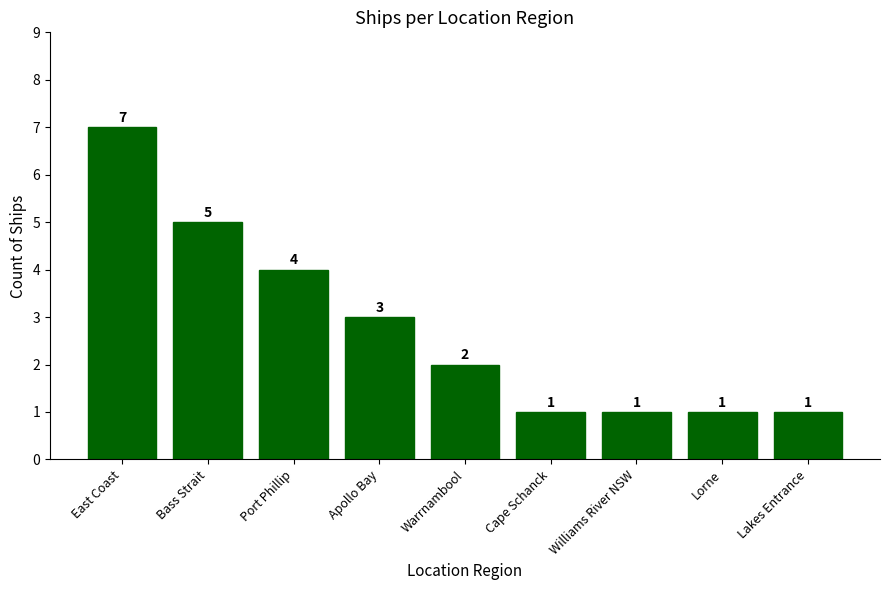

Are the bars grouped side by side (vs. stacked)?

No